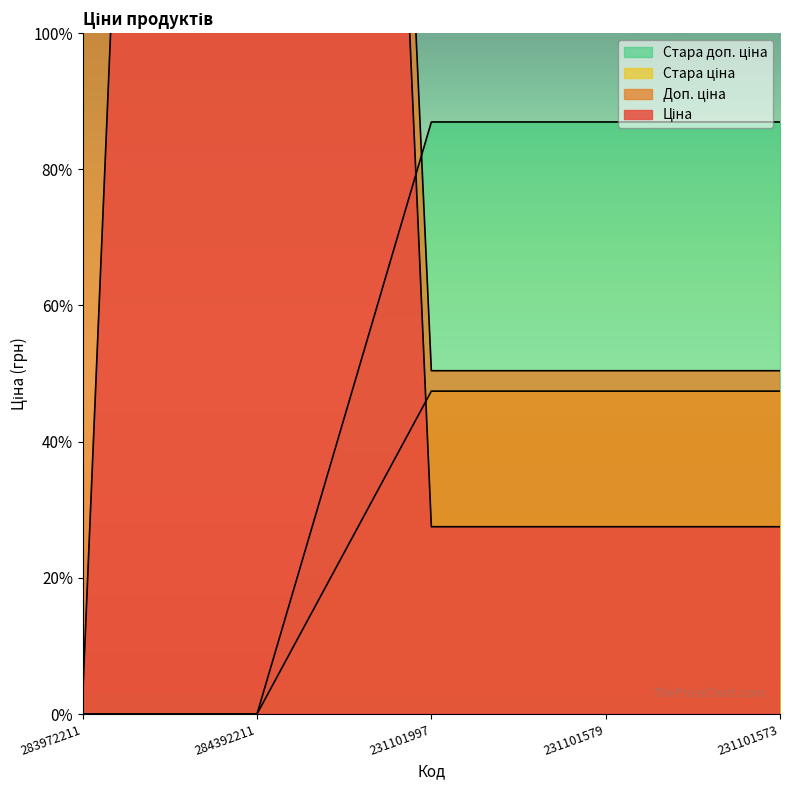

Where is Ціна nearest to the value 3734?

231101997